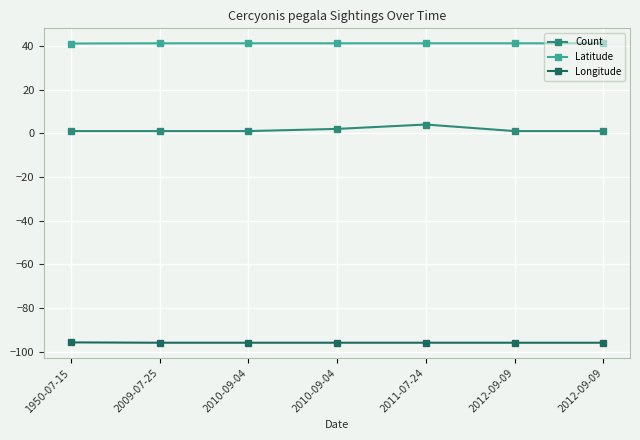

Which label corresponds to the largest value in the chart?

2012-09-09